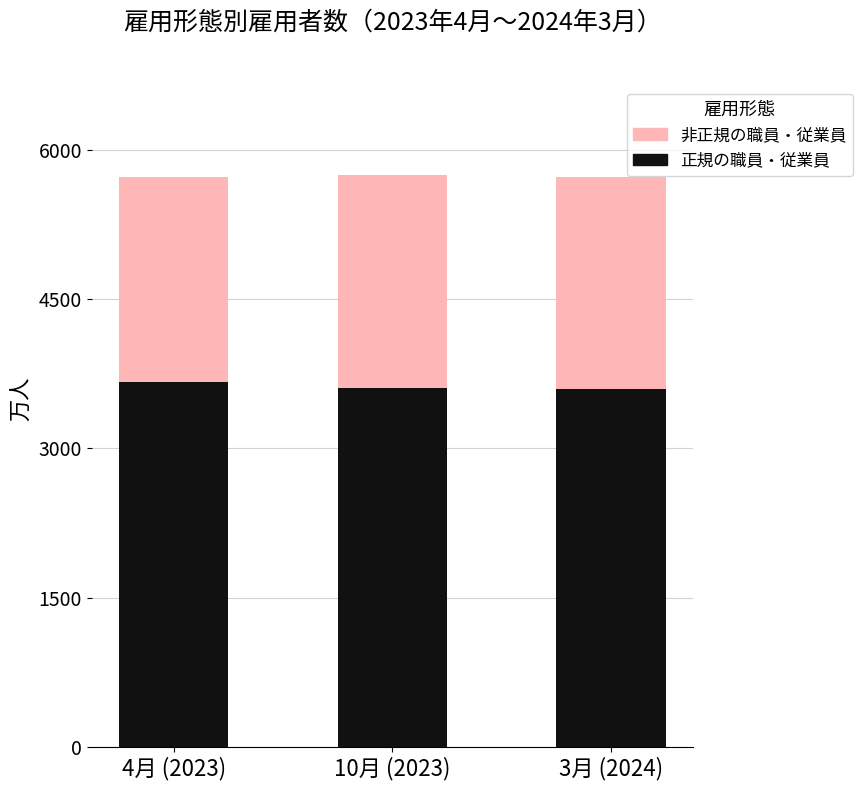

The value of 正規の職員・従業員 at 10月 (2023) is 3611. True or false?

True